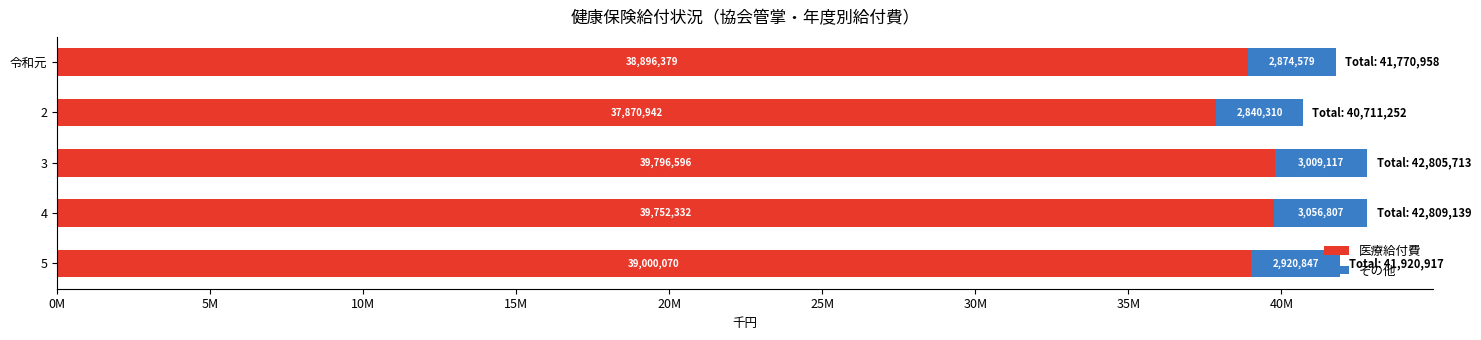

What is the value of the 医療給付費 bar at the 2nd from the left?

37870942